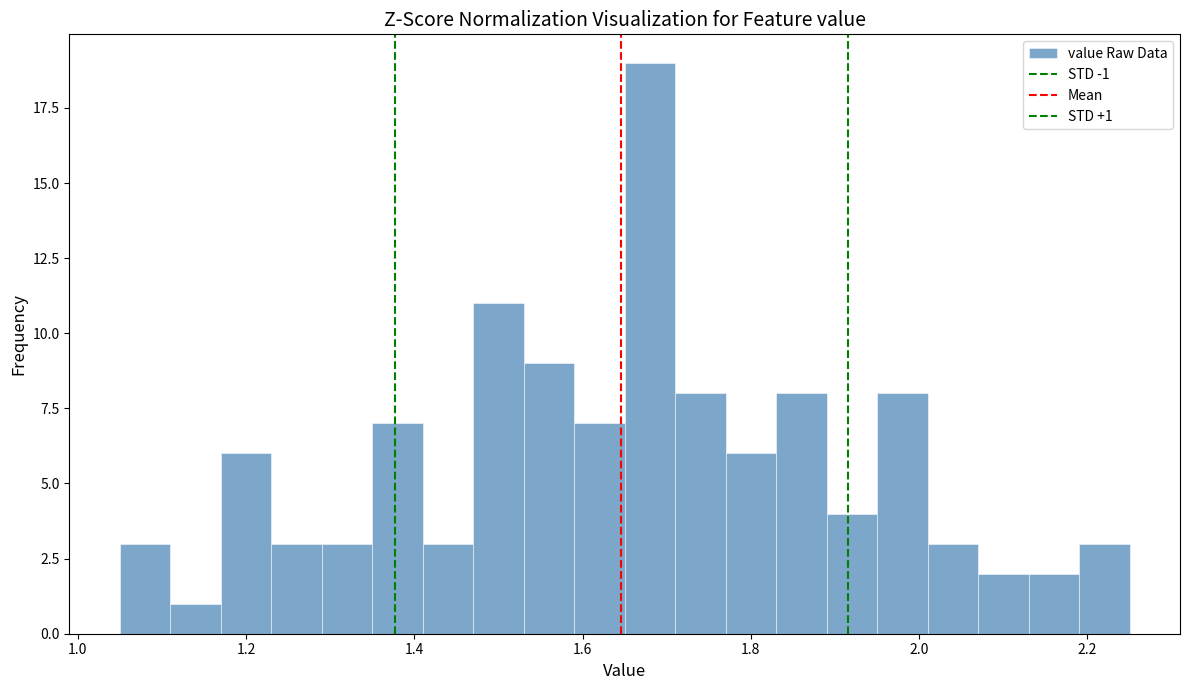

Around what value on the x-axis is the tallest bar? Give the approximate position of its centre, as read against the axis.

1.68